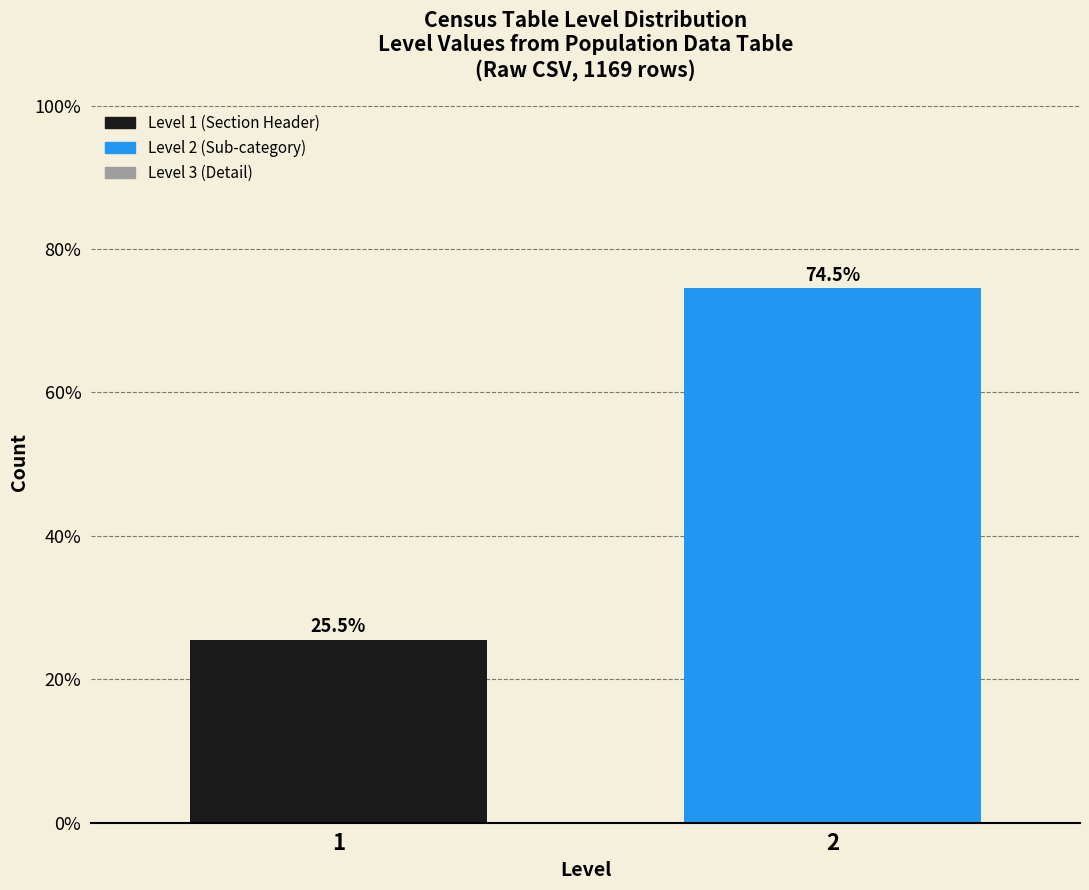

Reading left to right, list all the values displayed in this chart.

1=25.5	2=74.5